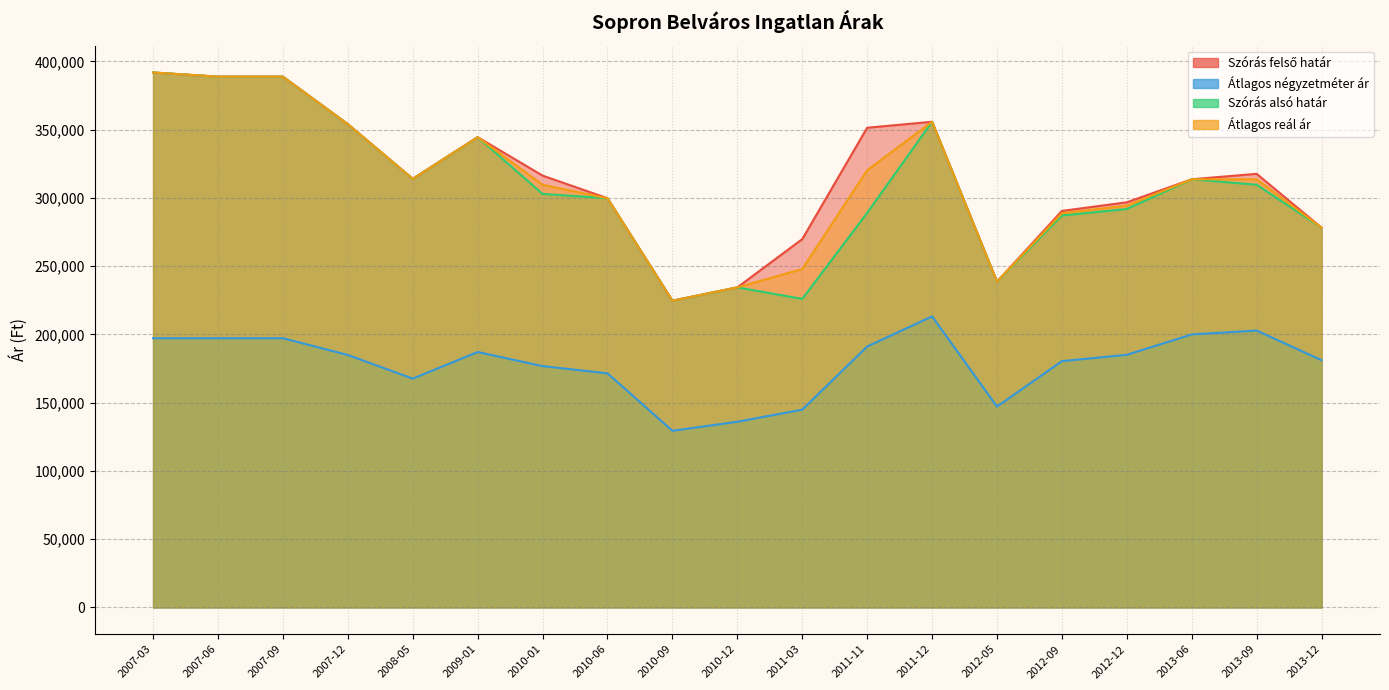

What is the sum of the Szórás felső határ values at 2012-05 and 2010-01?

554992